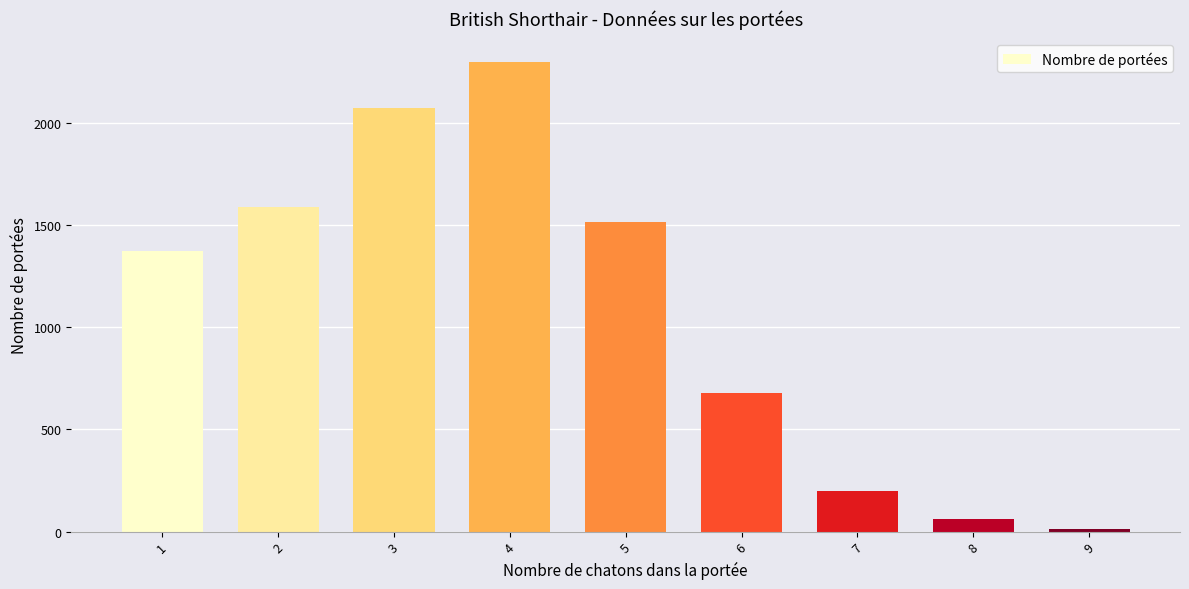

At which category does the chart reach its minimum across all series?

9